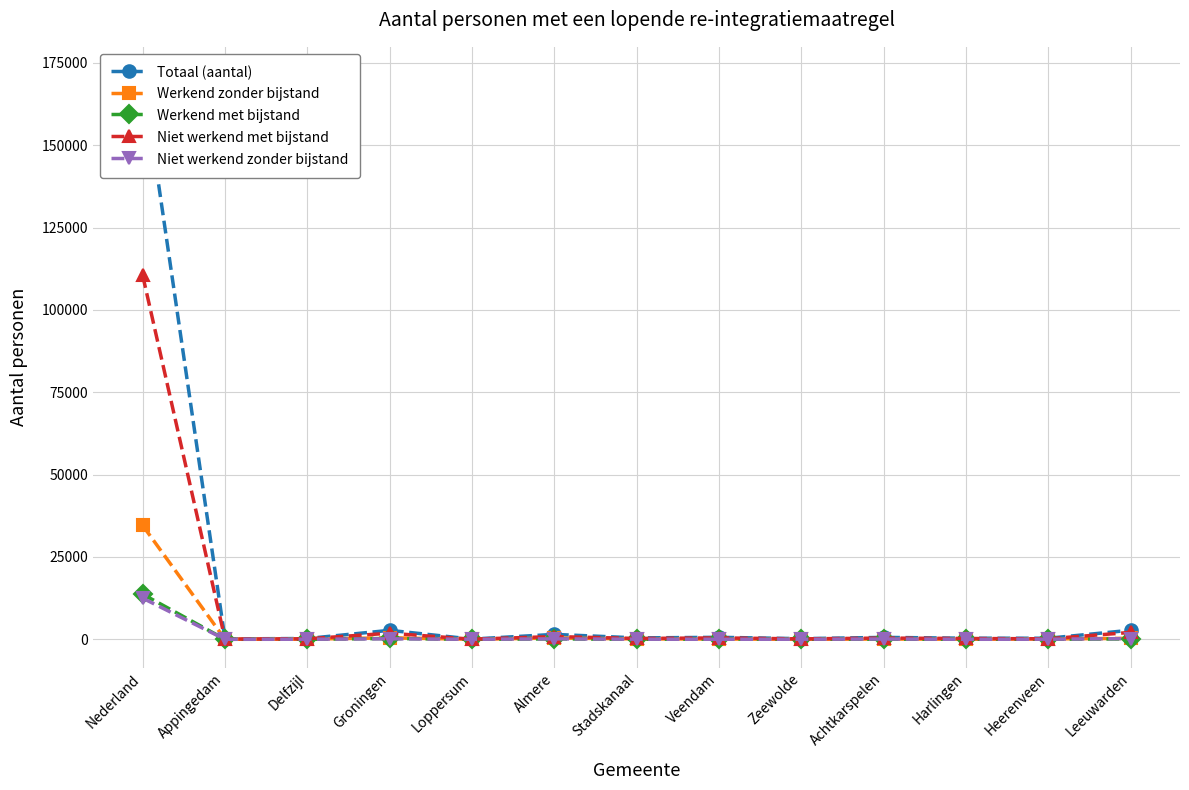

True or false: Werkend zonder bijstand and Niet werkend met bijstand intersect in this chart.

False